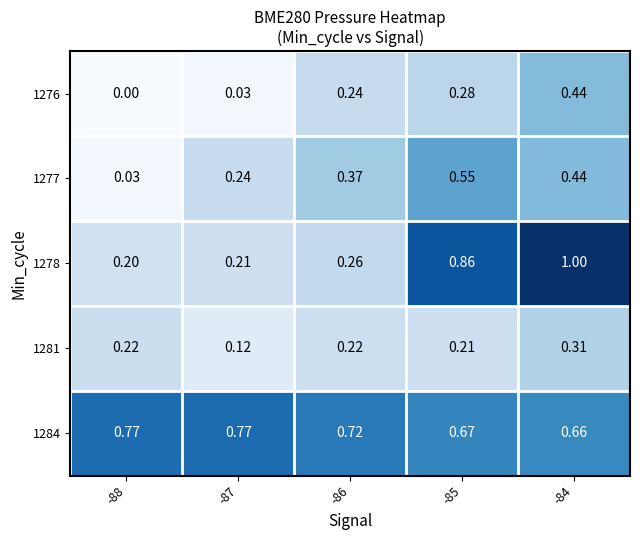

Is the value of 1284 at -84 greater than the value of 1278 at -88?

Yes